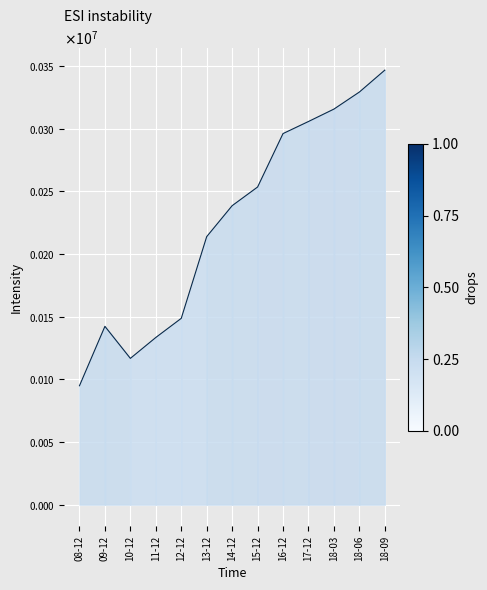

Between 17-12 and 16-12, which is larger?

17-12